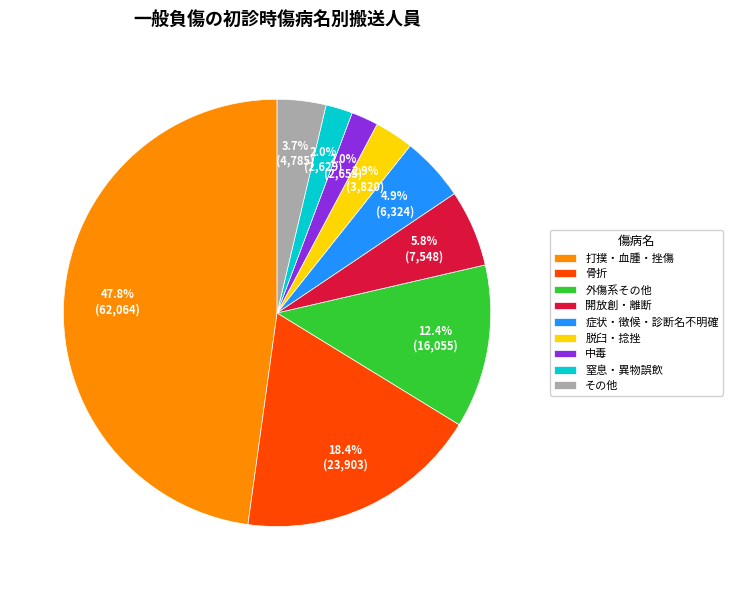

Does 外傷系その他 represent more than half of the total?

No